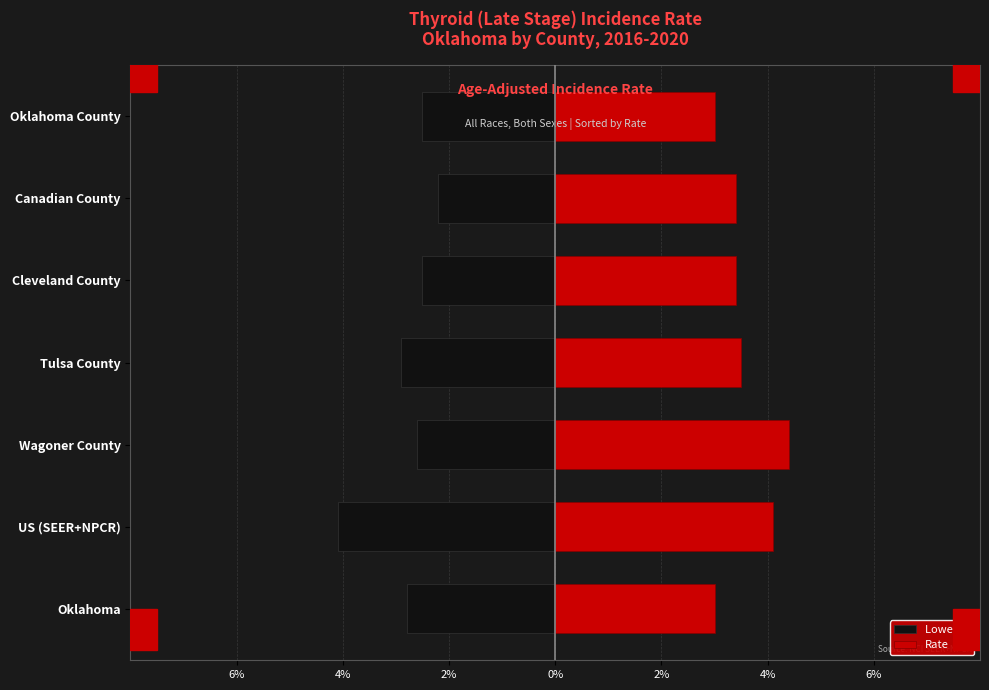

What is the total value across all series at 2%?

1.8